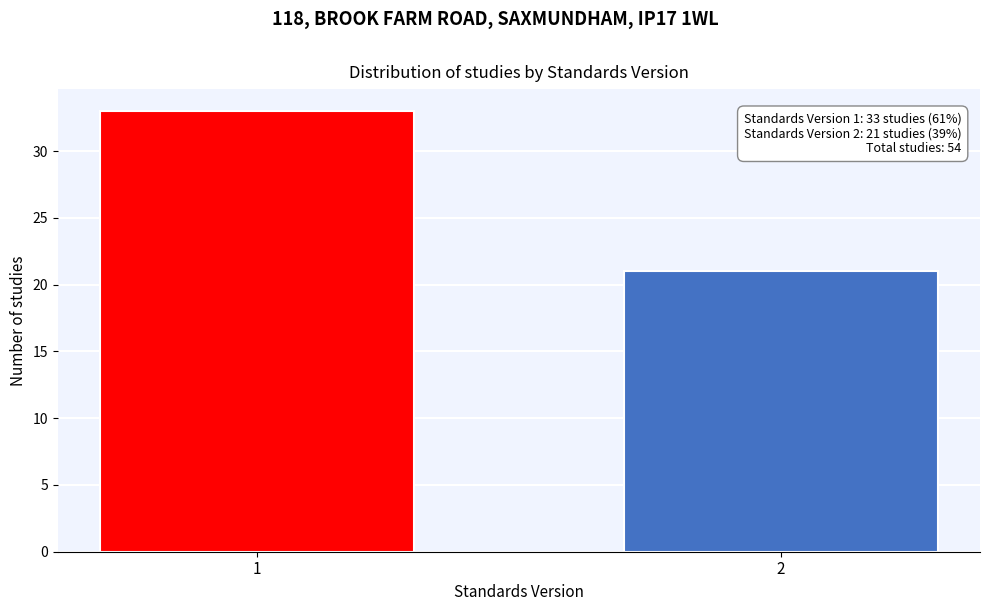

Reading left to right, extract all data points from this chart.

33	21